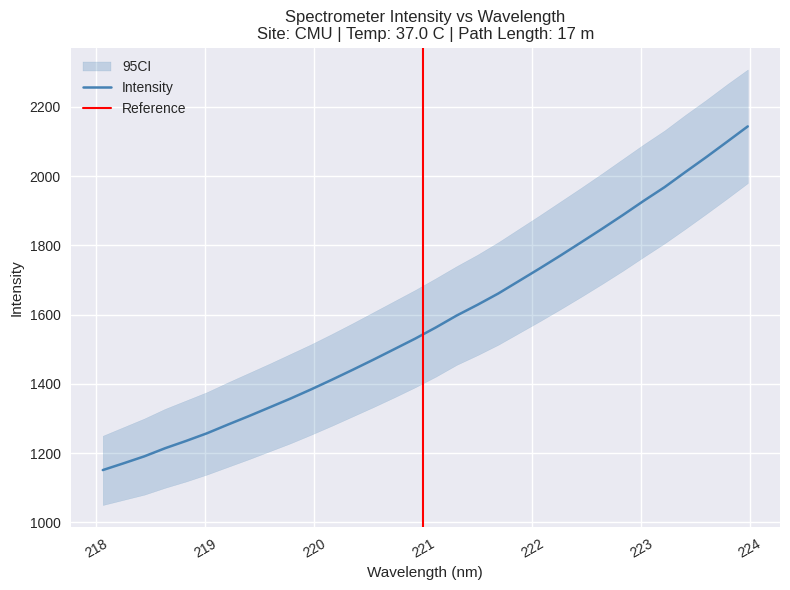

What is the ratio of the value at 219.2067 to the value at 221.6902?

0.8